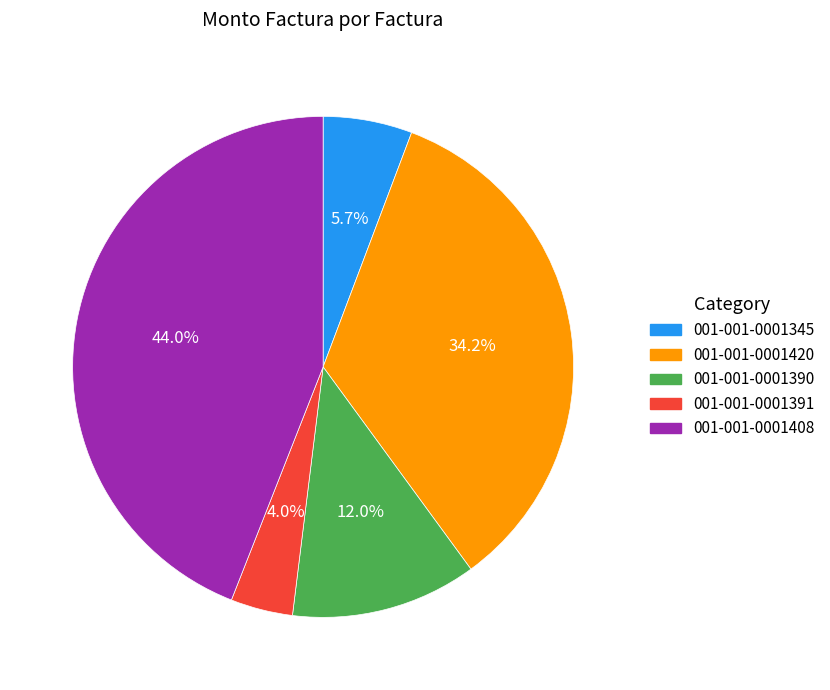

Does any single category account for the majority?

No